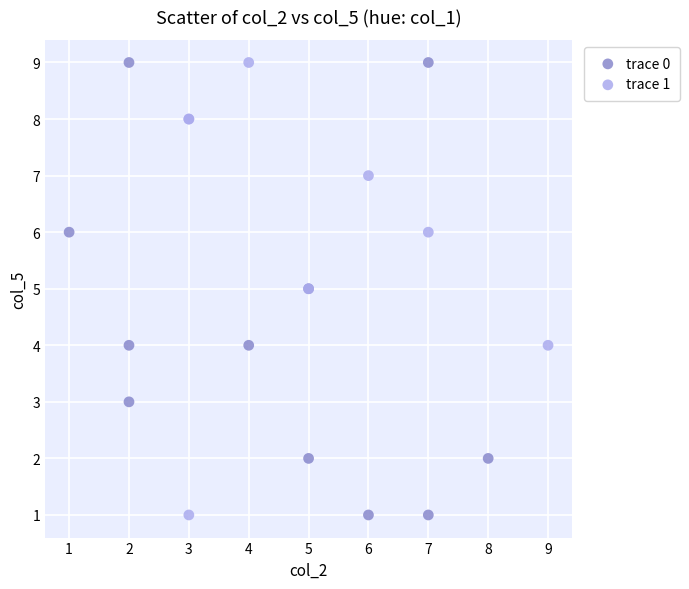

What are all the series names shown in the legend?

trace 0, trace 1